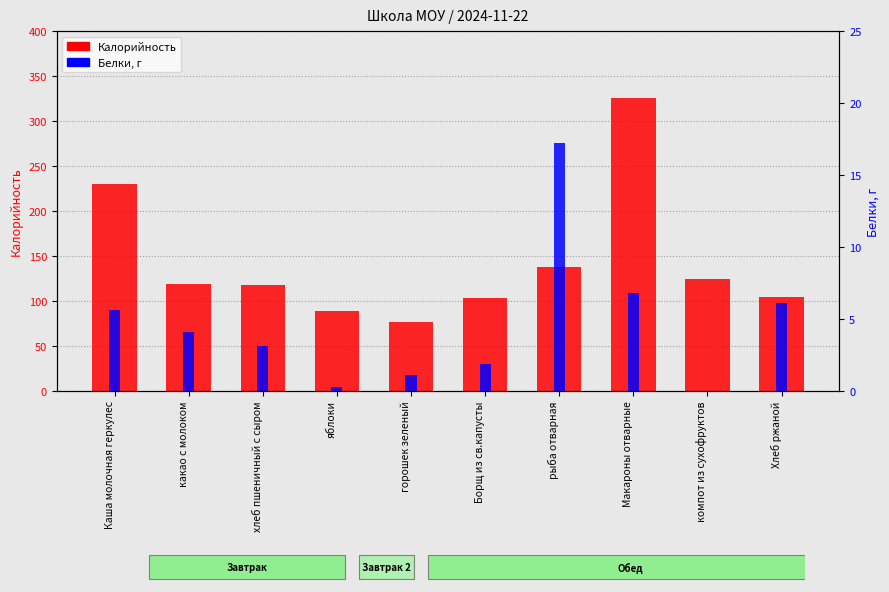

How many groups of bars are there?

10